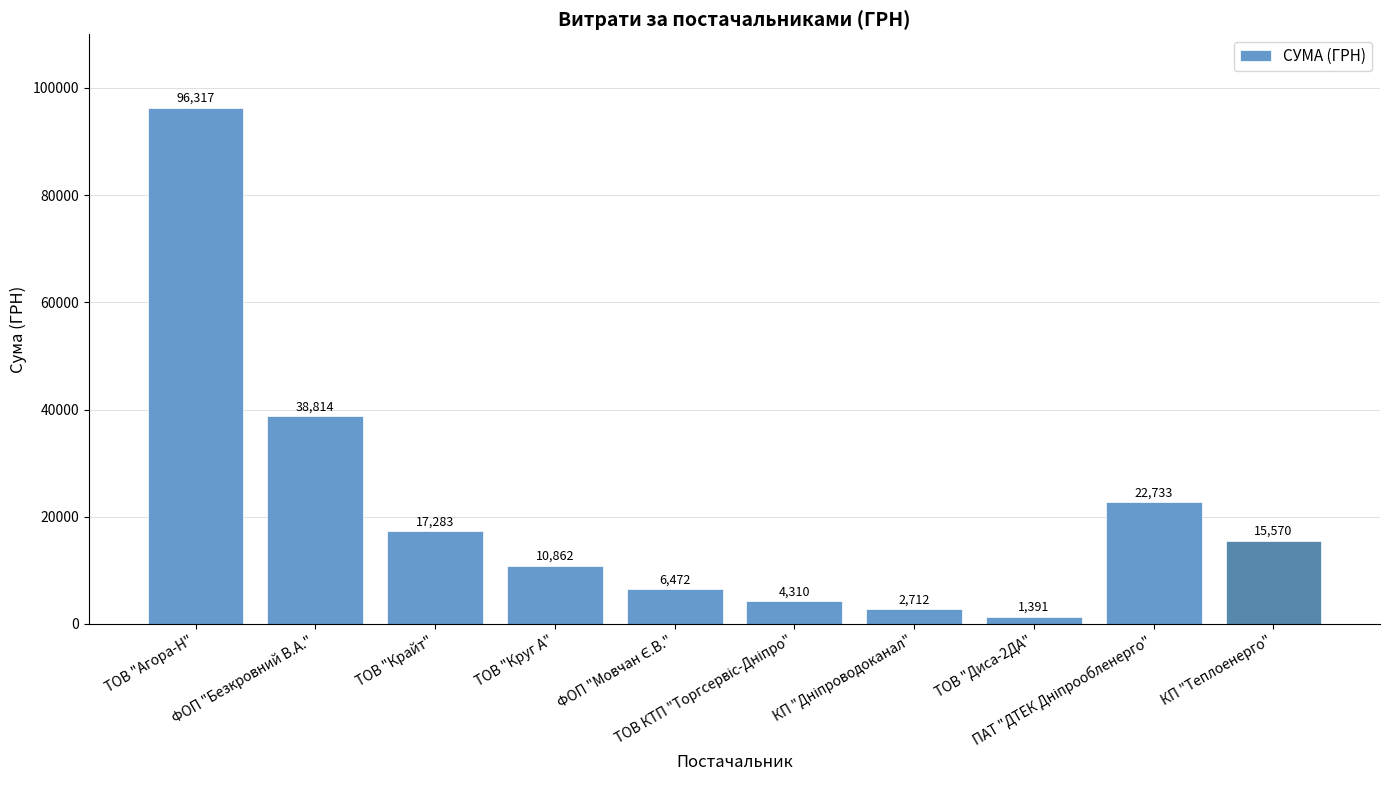

What is the minimum value shown in the chart?

1391.3